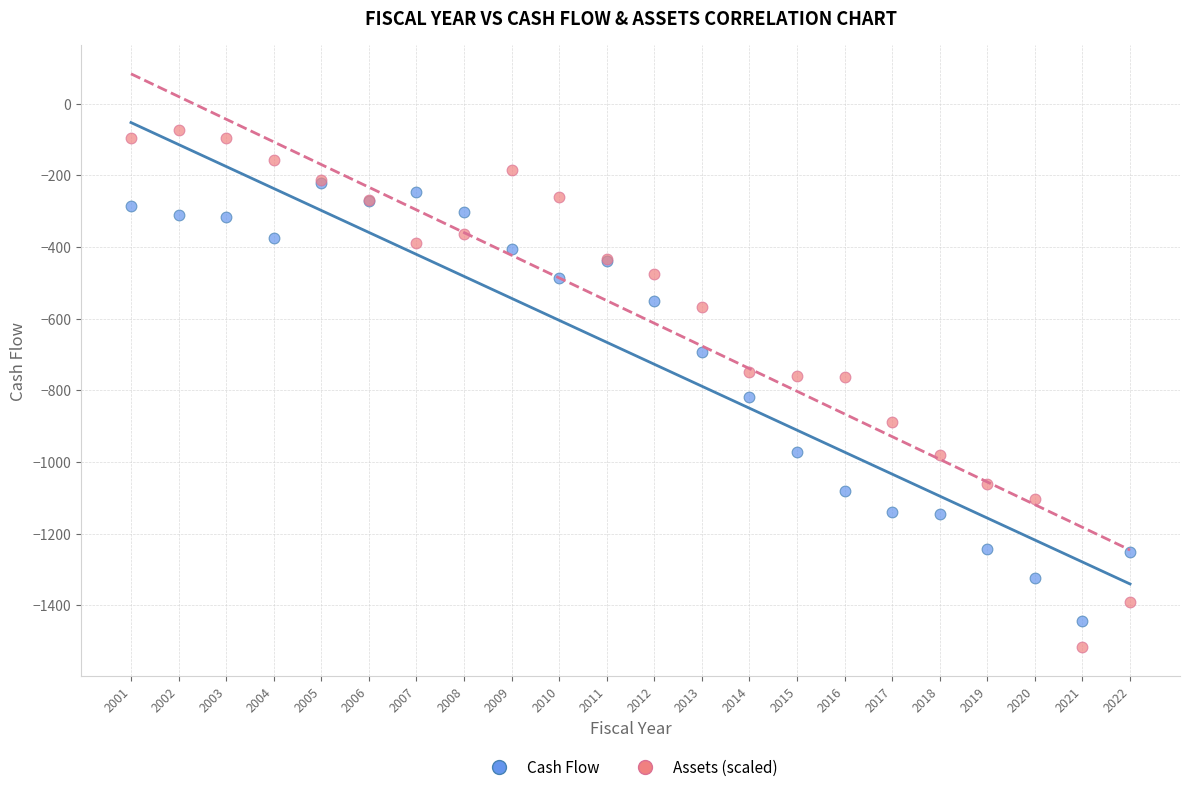

What are all the series names shown in the legend?

Cash Flow, Assets (scaled)